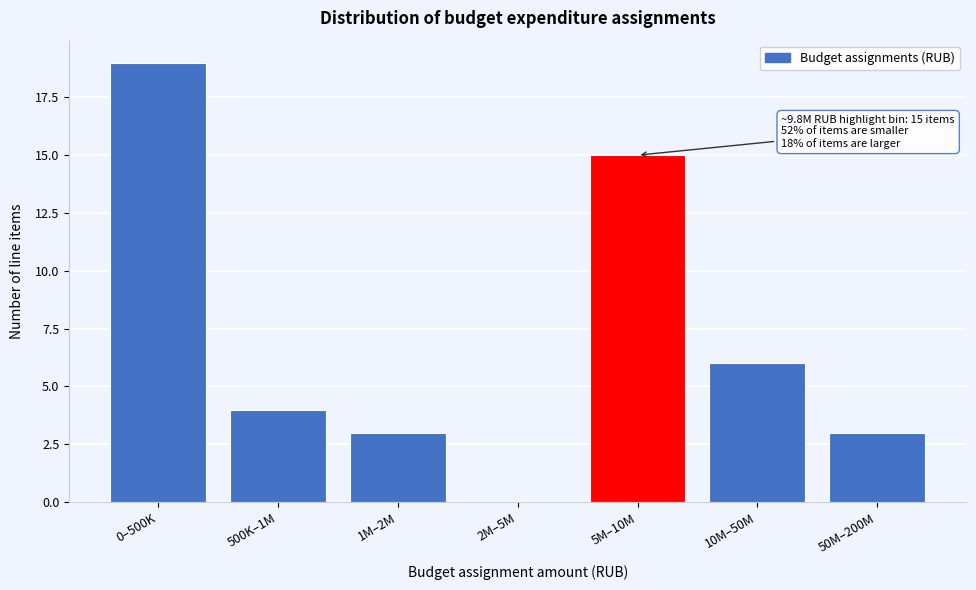

Reading left to right, what are all the values shown in this chart?

0–500K=19	500K–1M=4	1M–2M=3	2M–5M=0	5M–10M=15	10M–50M=6	50M–200M=3